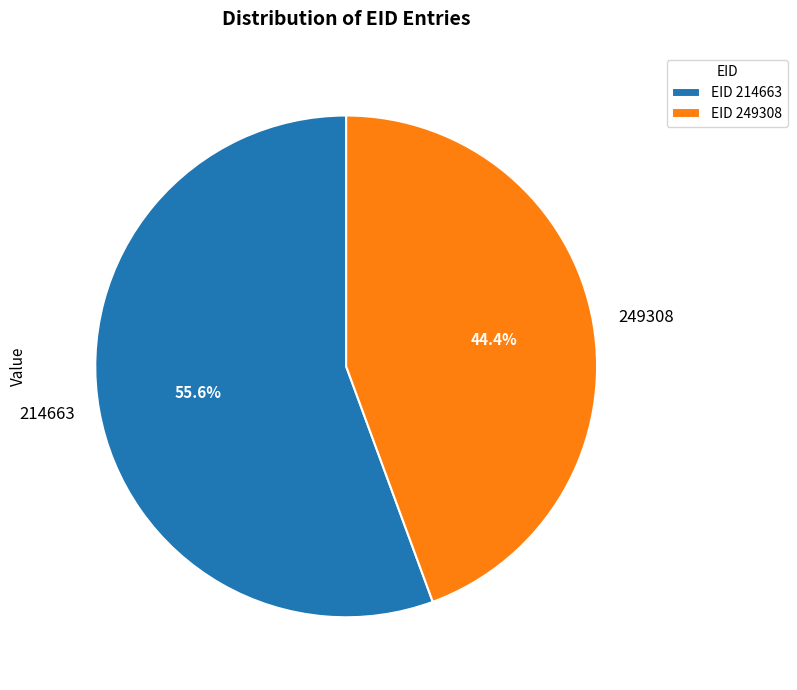

Rank the categories by value from highest to lowest.

214663, 249308